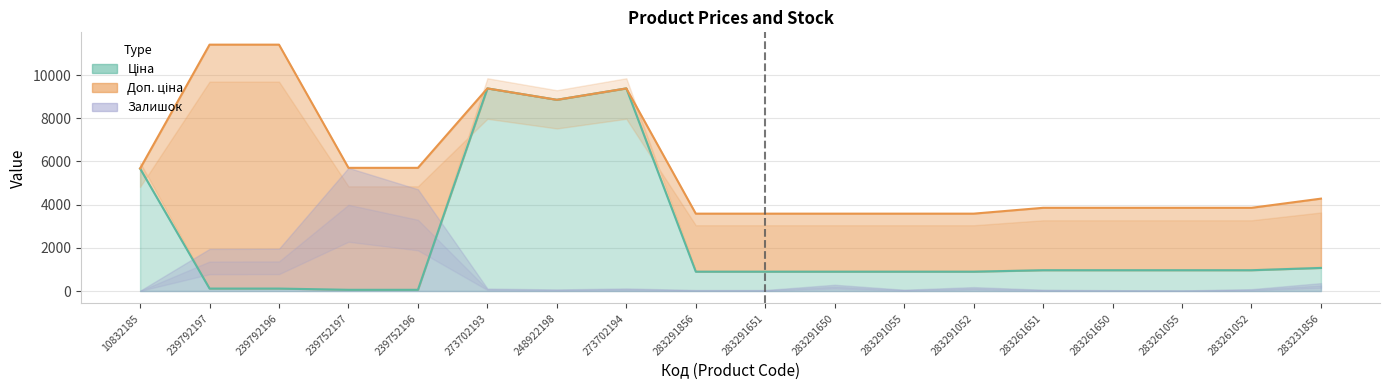

How many lines are shown in the chart?

2